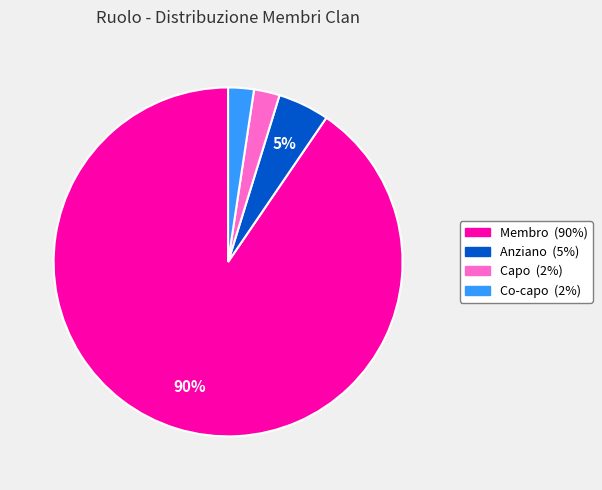

Between Co-capo and Anziano, which is larger?

Anziano